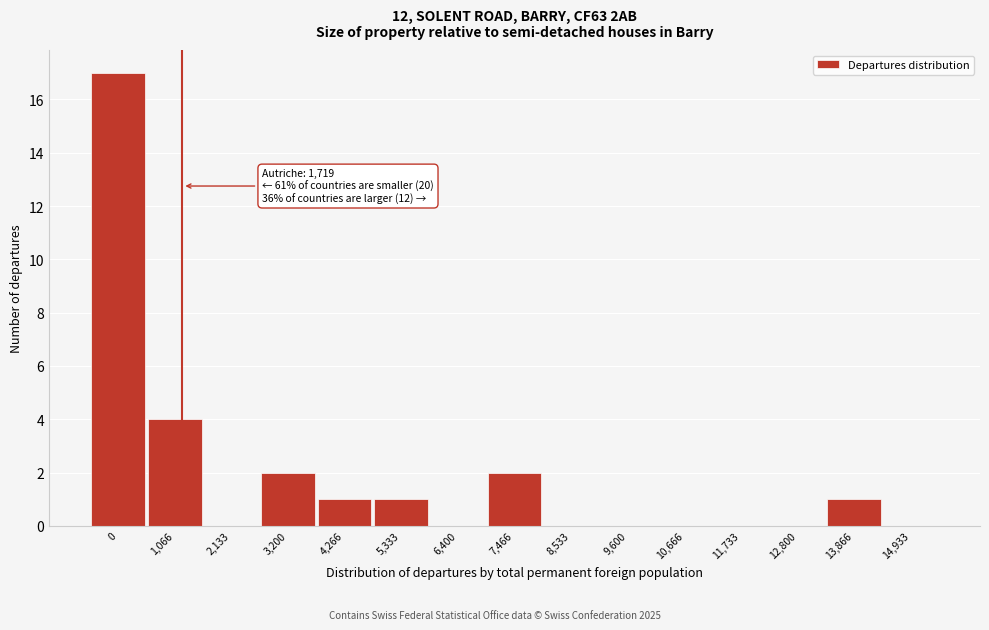

Reading left to right, list all the values displayed in this chart.

0=17	1,066=4	2,133=0	3,200=2	4,266=1	5,333=1	6,400=0	7,466=2	8,533=0	9,600=0	10,666=0	11,733=0	12,800=0	13,866=1	14,933=0